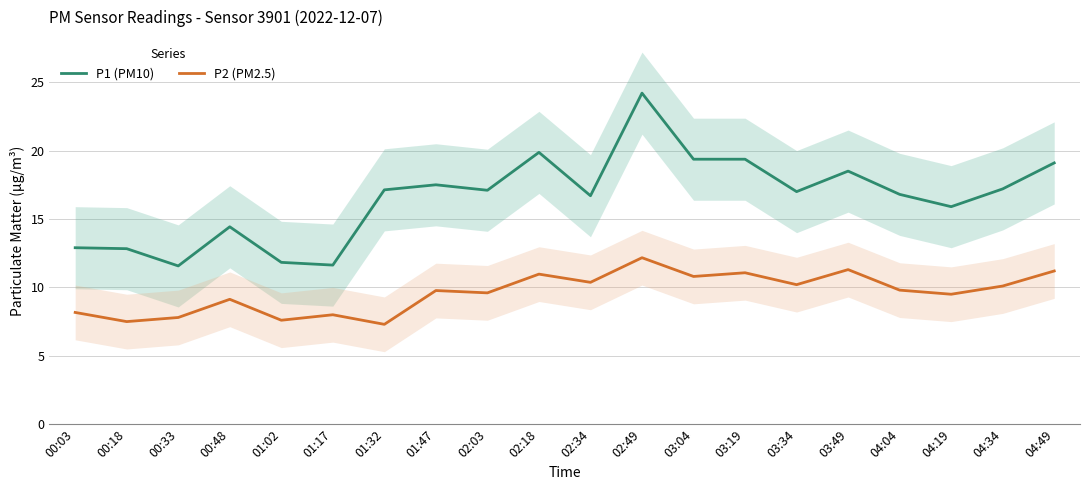

True or false: P1 (PM10) and P2 (PM2.5) cross at least once.

False